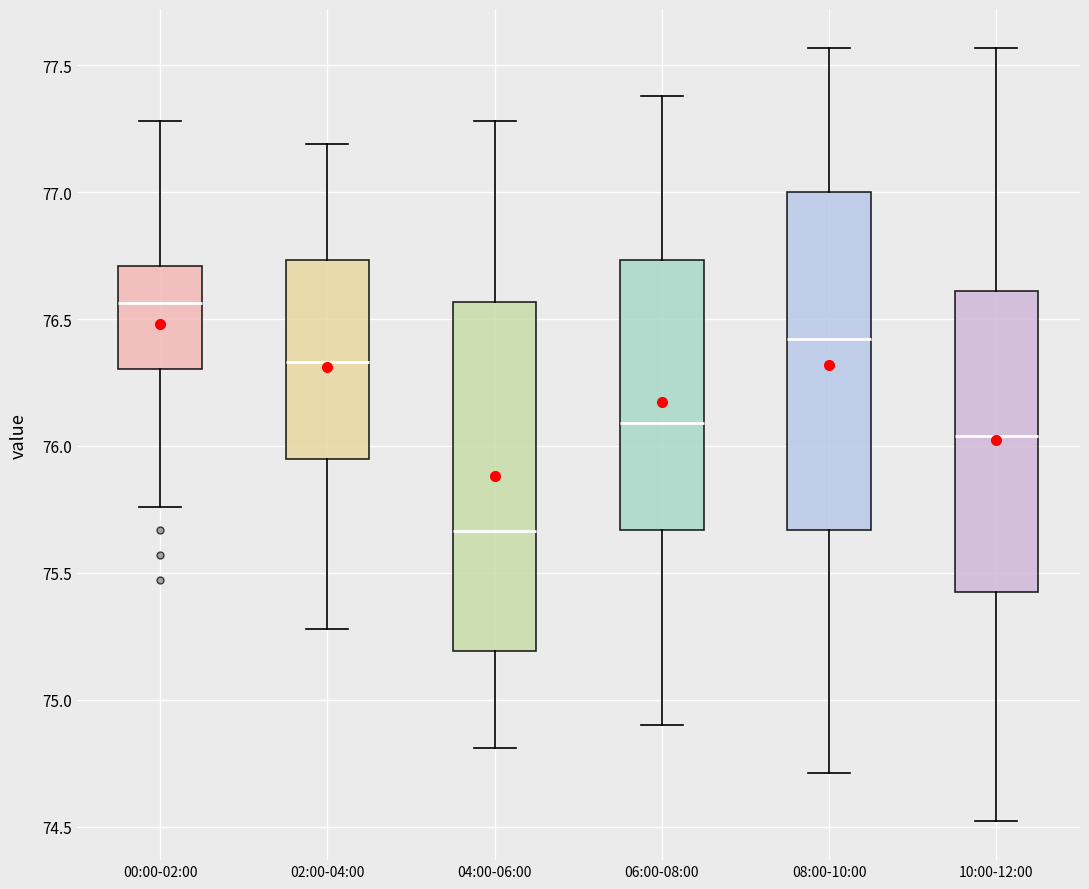

Reading left to right, transcribe this box plot: for each box, give where its median line is, the range the box spans, and where its two whiskers end, as read against the y-axis. The values are not printed on the chart, so give them approximately, as read against the axis.

00:00-02:00: median 76.55, box 76.30 to 76.70, whiskers 75.75 to 77.30
02:00-04:00: median 76.35, box 75.95 to 76.75, whiskers 75.30 to 77.20
04:00-06:00: median 75.65, box 75.20 to 76.55, whiskers 74.80 to 77.30
06:00-08:00: median 76.10, box 75.65 to 76.75, whiskers 74.90 to 77.40
08:00-10:00: median 76.40, box 75.65 to 77.00, whiskers 74.70 to 77.55
10:00-12:00: median 76.05, box 75.40 to 76.60, whiskers 74.50 to 77.55